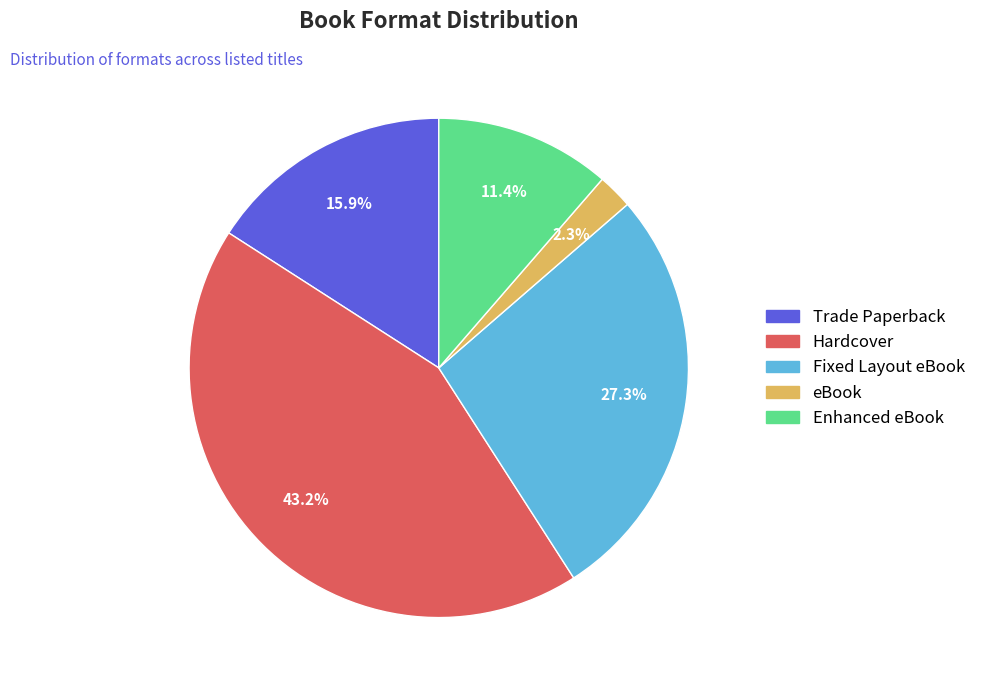

To the nearest percent, what is the difference between the Trade Paperback and Hardcover slice percentages?

27%